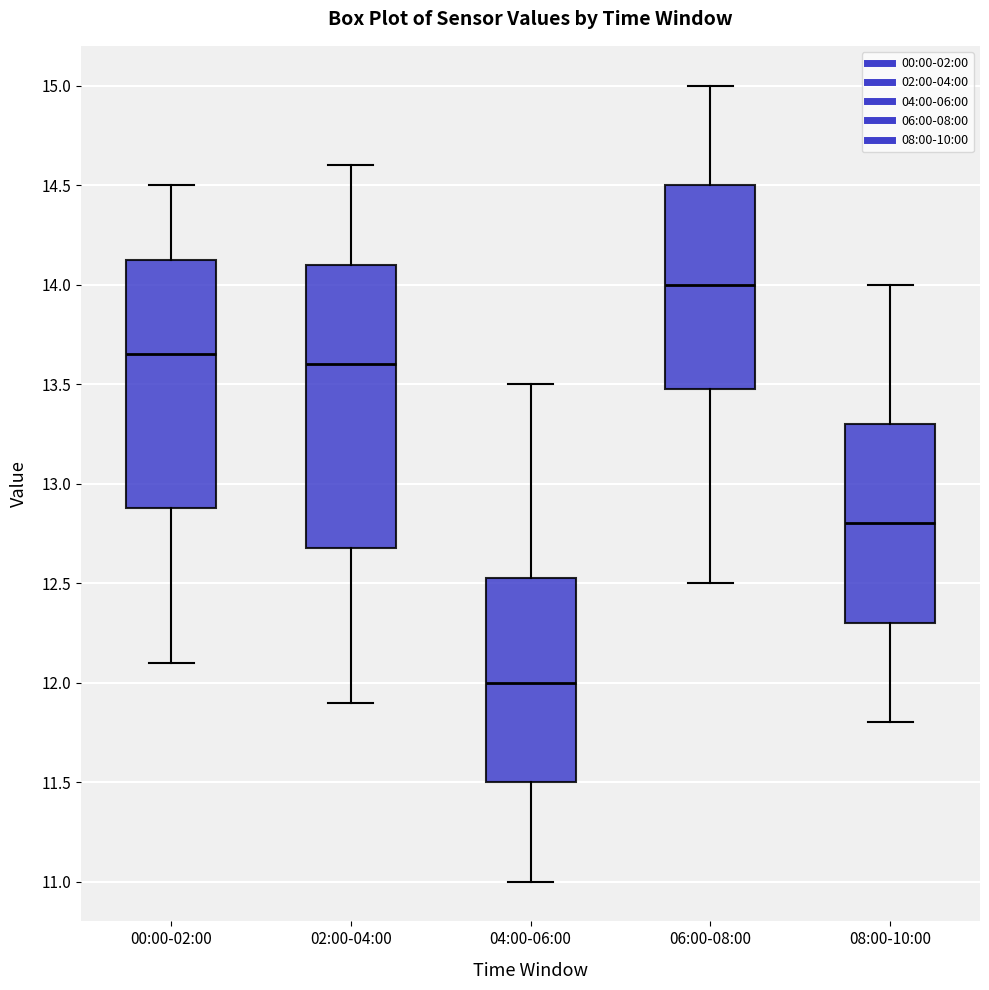

Where does the lower whisker of the box for 08:00-10:00 end on the y-axis? The values are not printed on the chart, so give them approximately, as read against the axis.

11.80